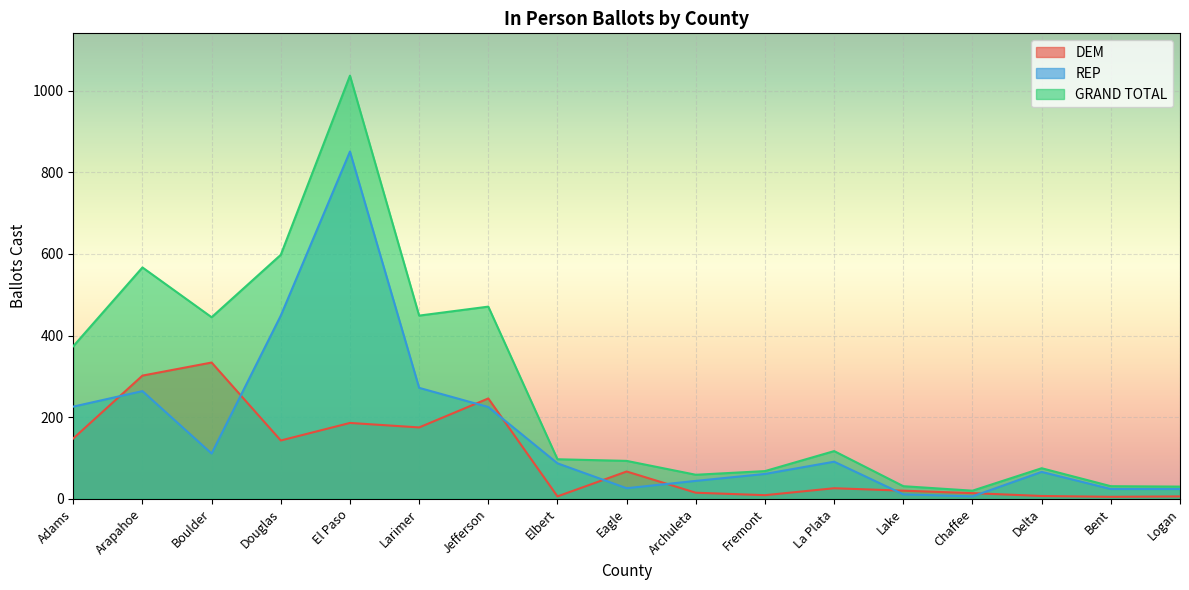

What is the greatest value displayed?

1037